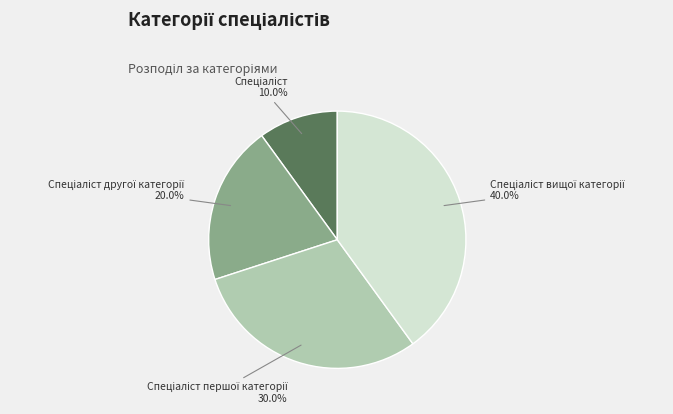

Count the number of slices in the pie.

4